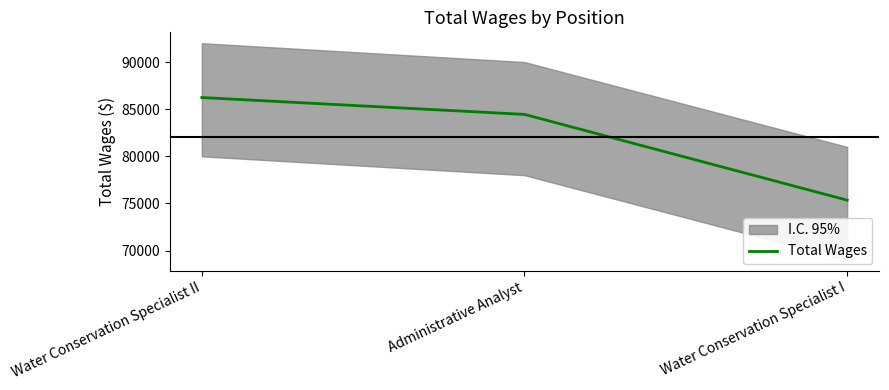

What is the change in value from Water Conservation Specialist II to Water Conservation Specialist I?

-10884